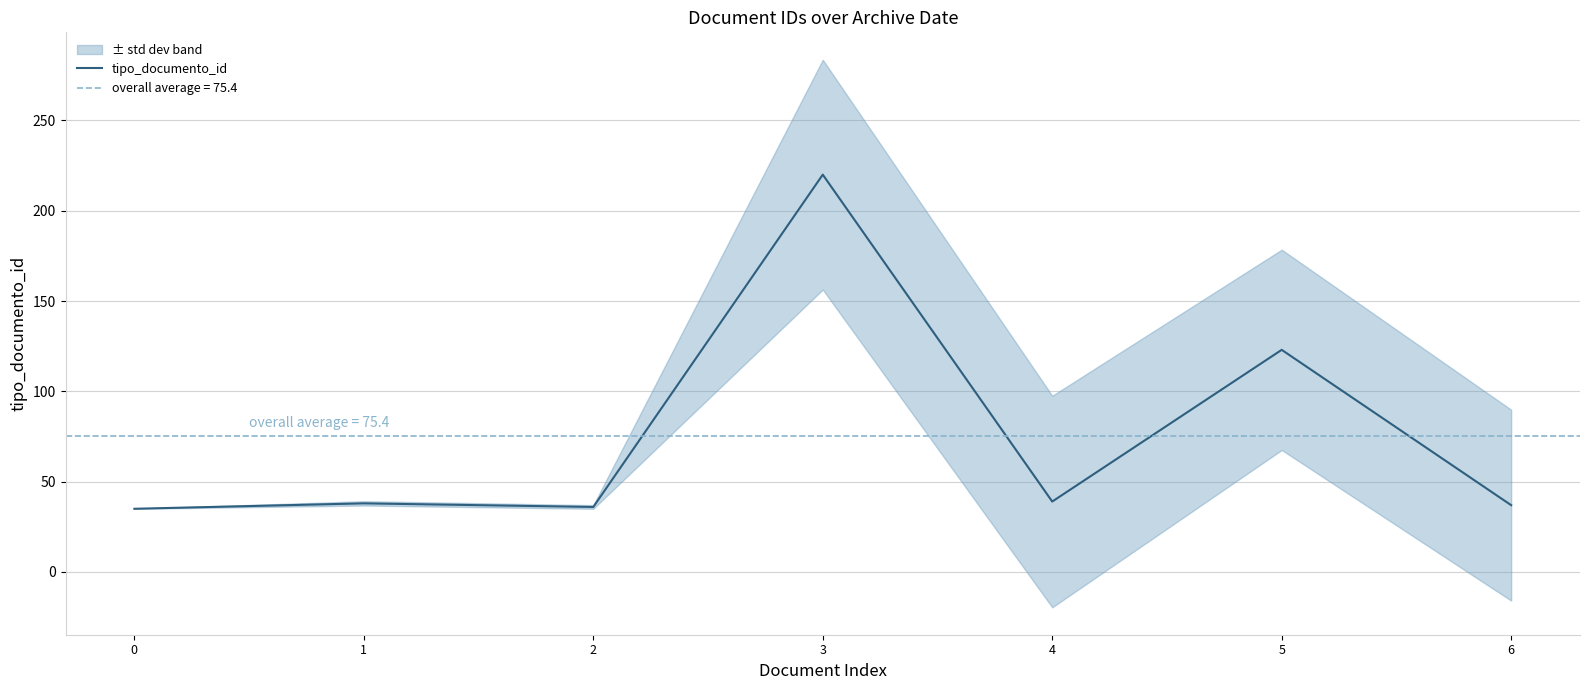

Count the number of categories in the chart.

7